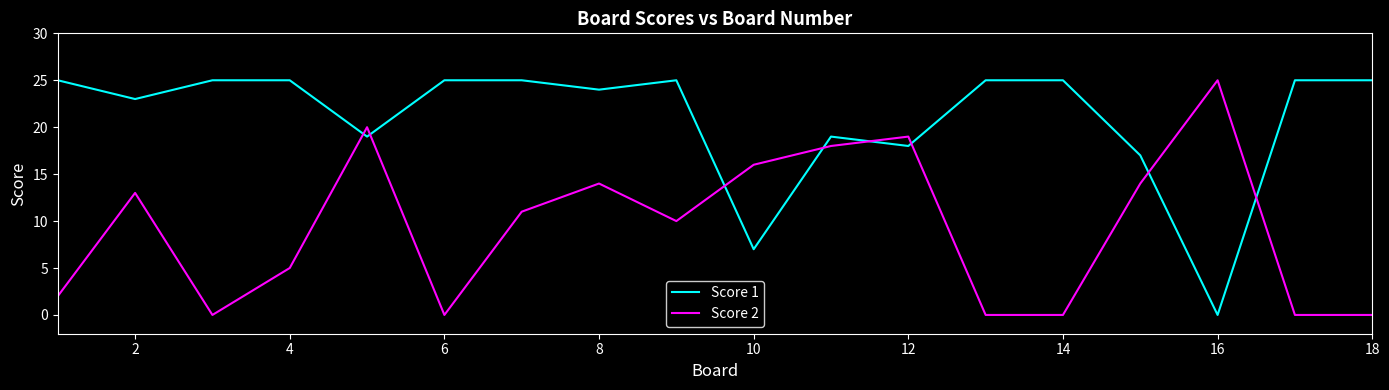

Rank the series by their average value, from highest to lowest.

Score 1, Score 2